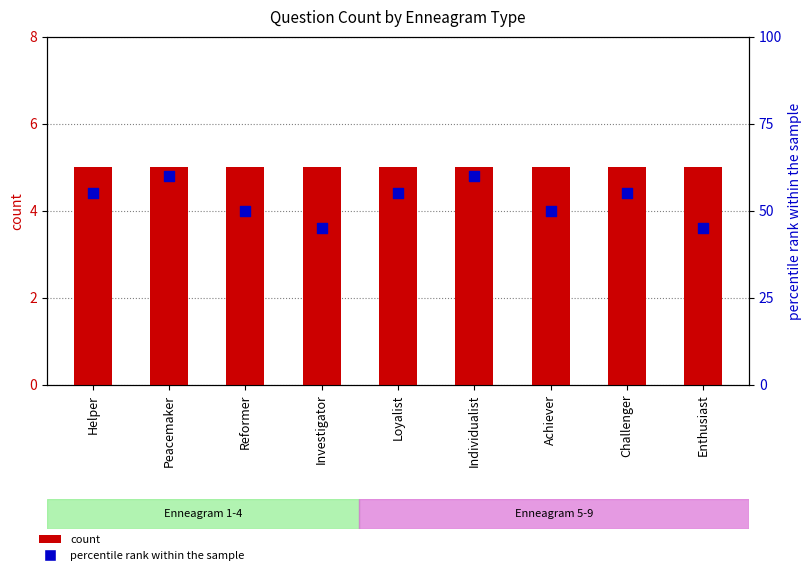

Which series reaches the maximum Y coordinate?

percentile rank within the sample